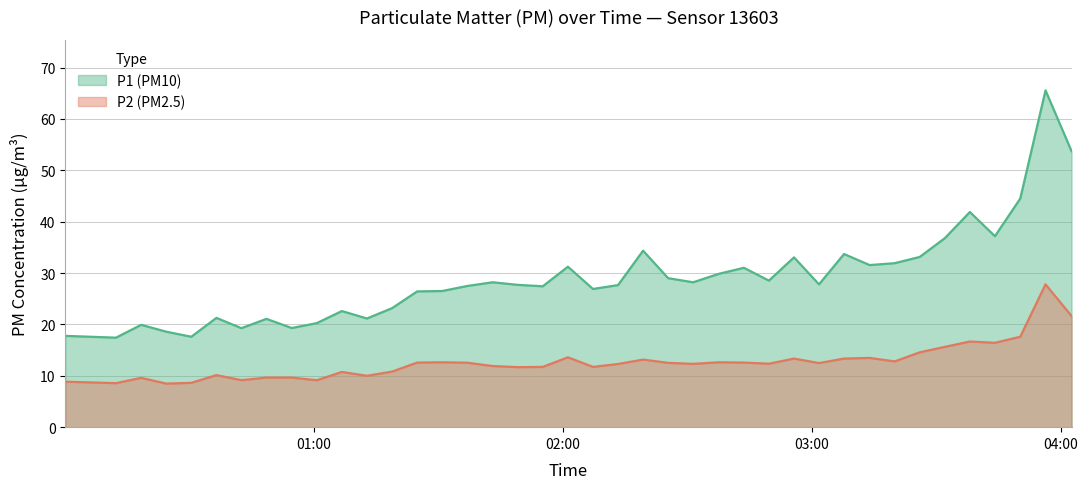

What is the minimum value for P2 (PM2.5)?

8.5